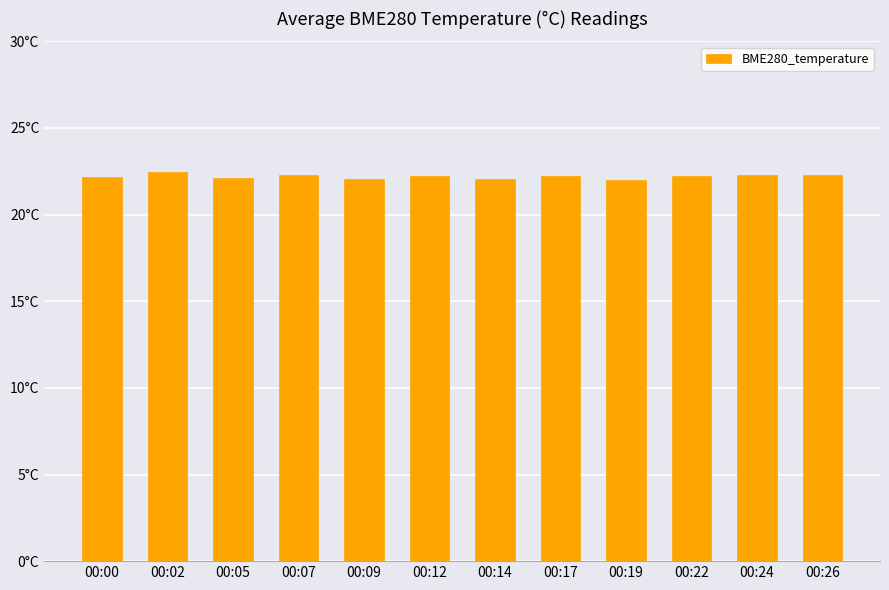

What is the value of the 2nd bar from the left?

22.4